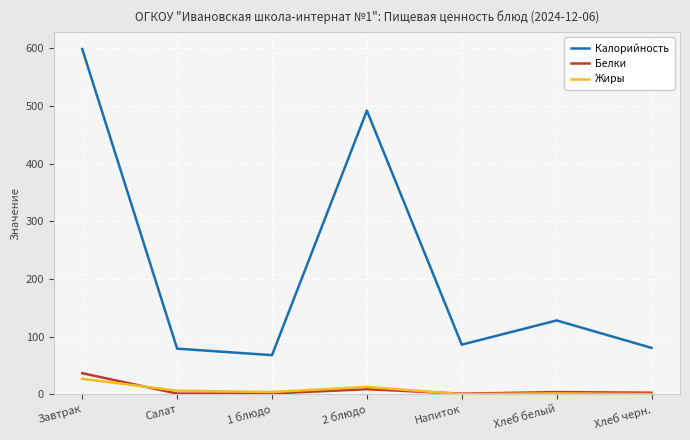

What is the maximum value for Жиры?

26.7